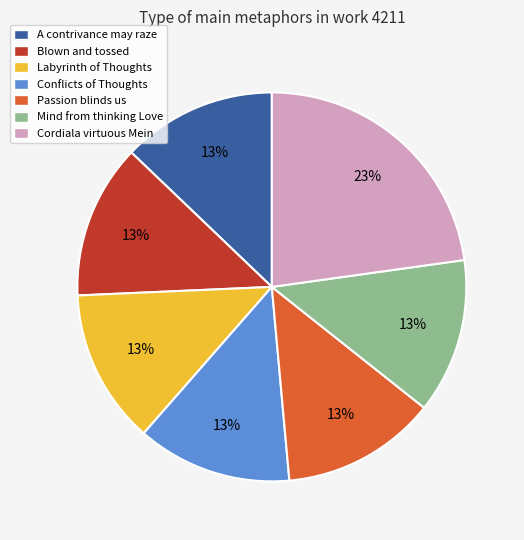

How many slices are in this pie chart?

7